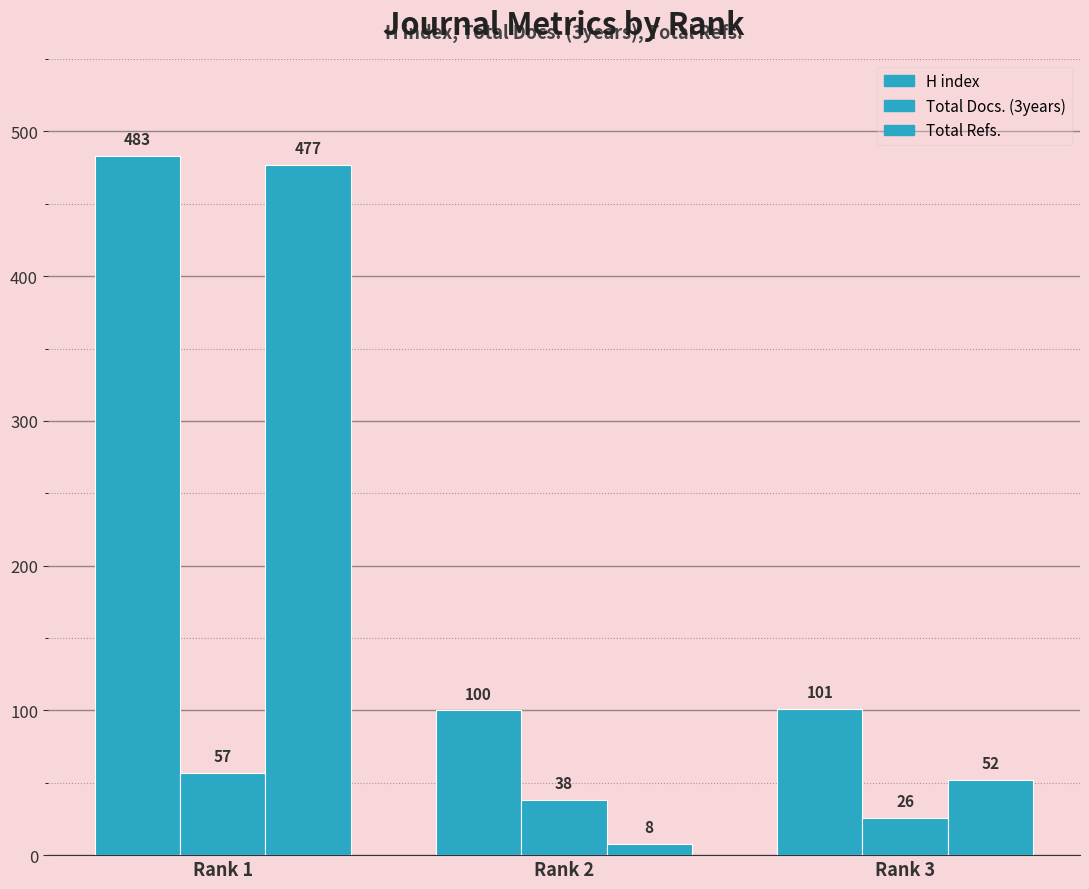

How many groups of bars are there?

3